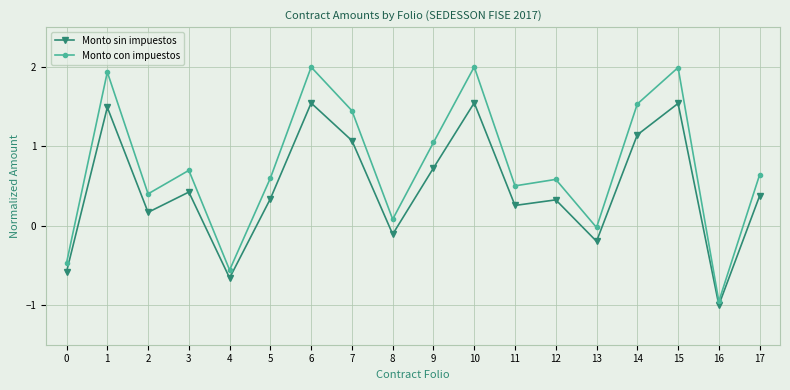

List the series in order of their peak value, highest first.

Monto con impuestos, Monto sin impuestos